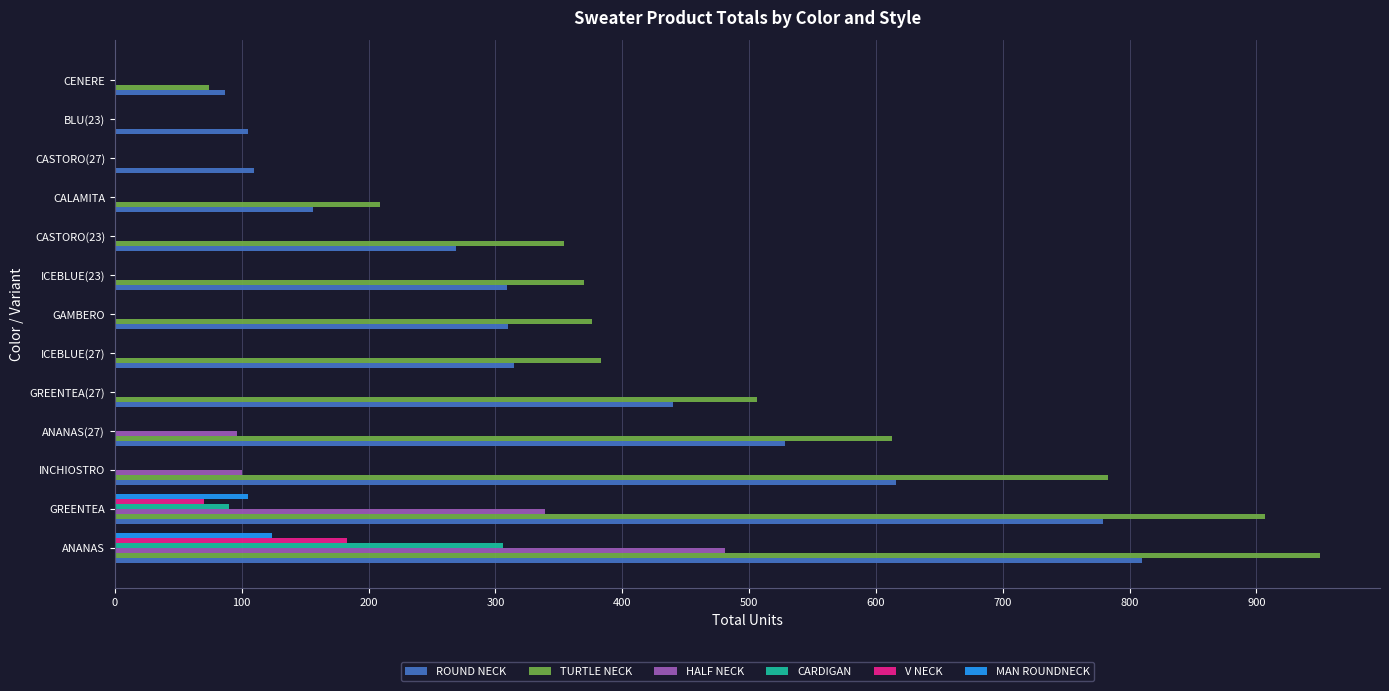

How many data points in CARDIGAN are above 0?

2